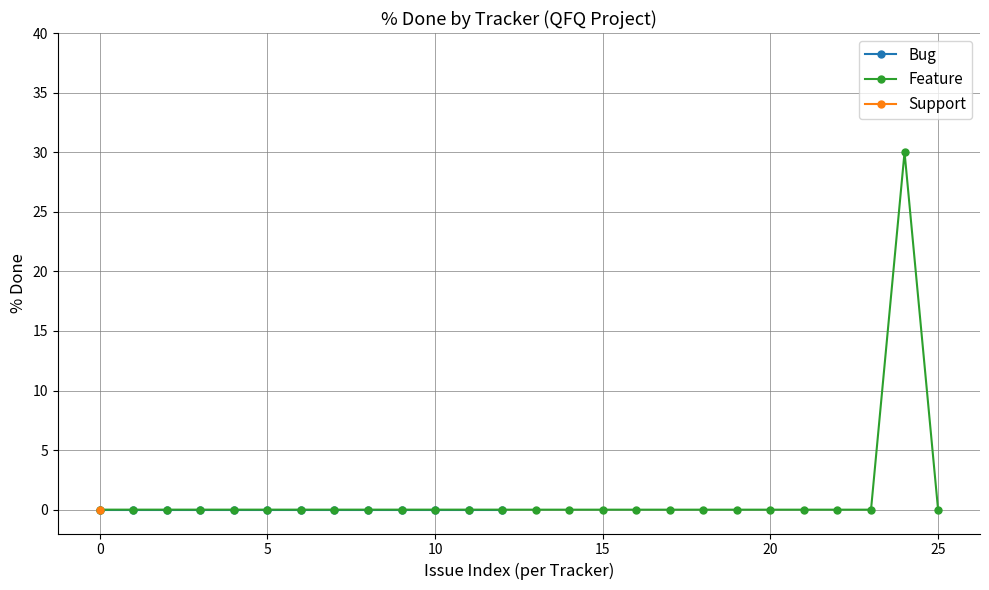

True or false: Bug and Feature cross at least once.

False